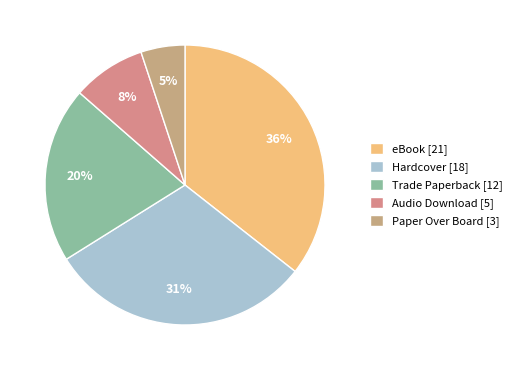

What percentage is the Paper Over Board slice, to the nearest percent?

5%